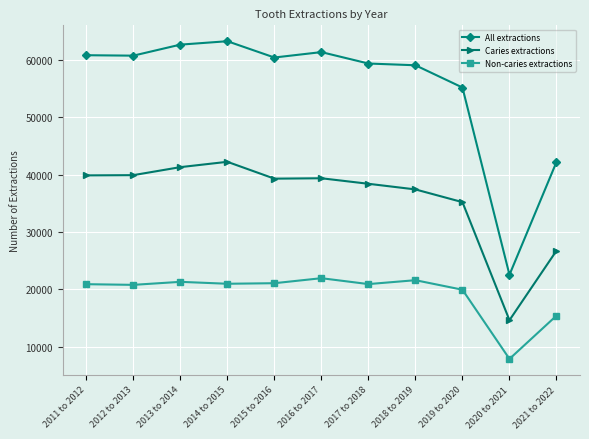

What position from the right is 2021 to 2022?

1